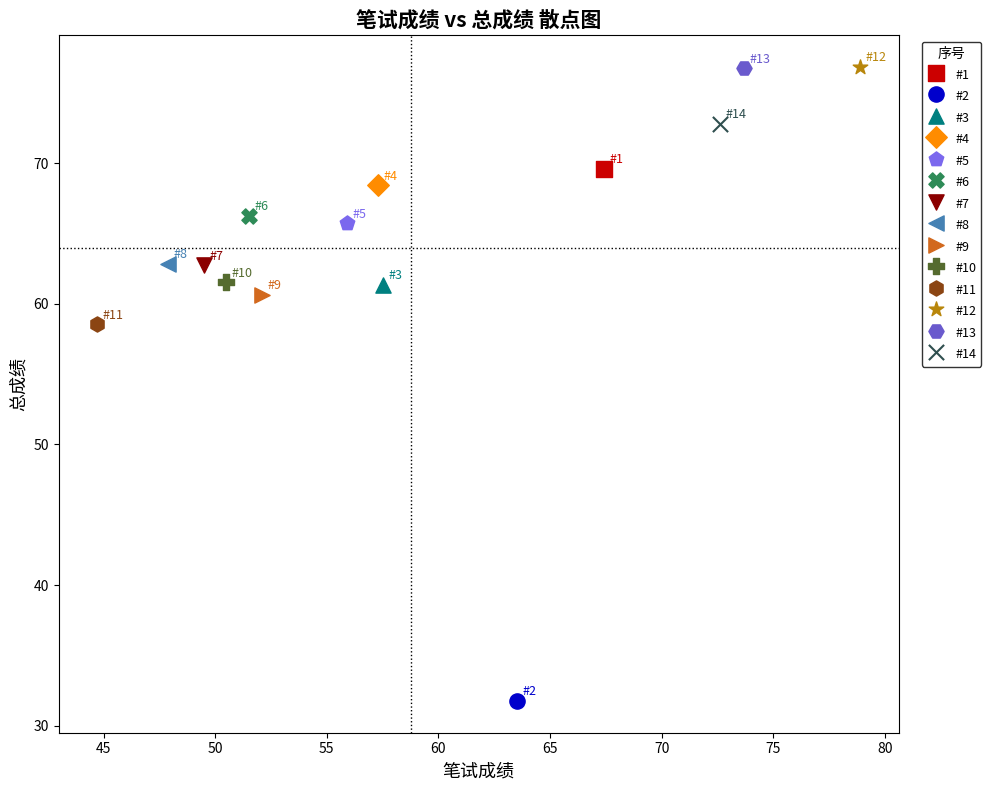

What are all the series names shown in the legend?

#1, #2, #3, #4, #5, #6, #7, #8, #9, #10, #11, #12, #13, #14